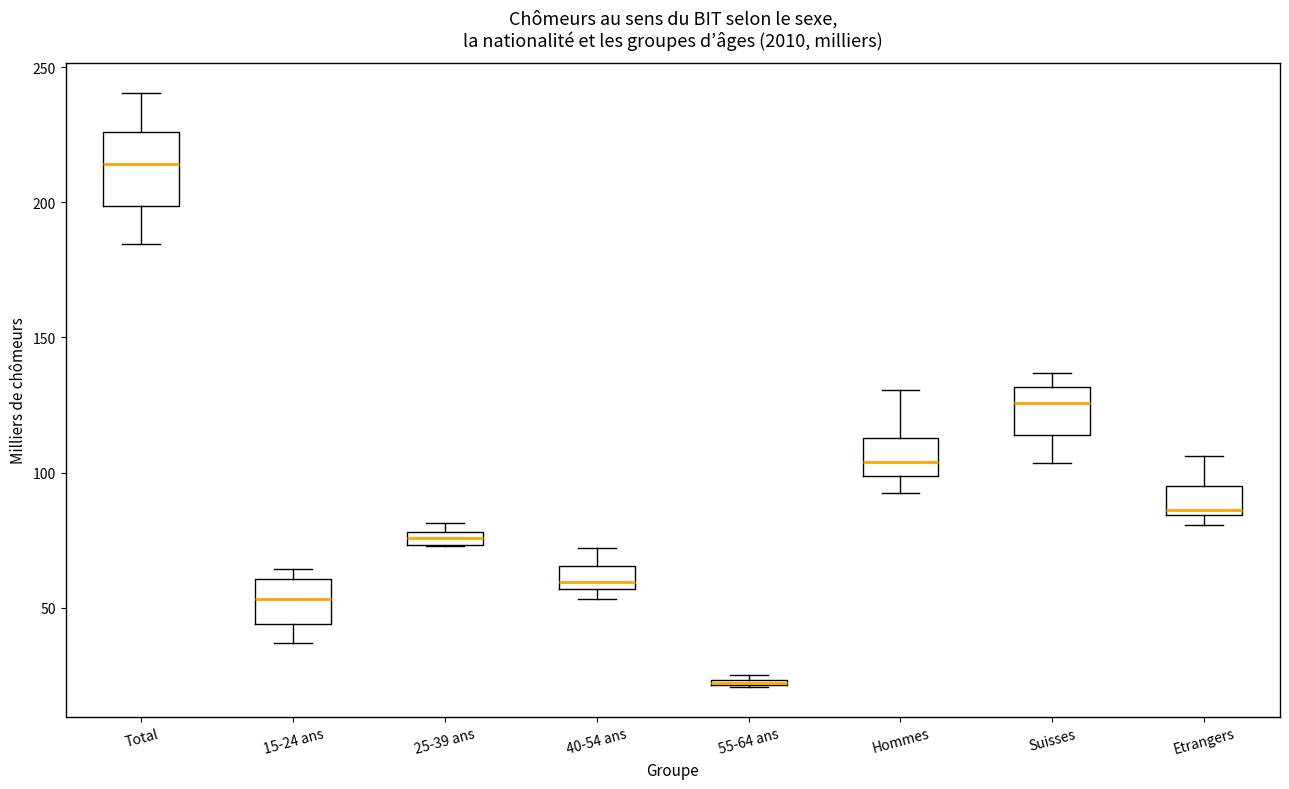

Where is the lower edge of the box for Etrangers on the y-axis? The values are not printed on the chart, so give them approximately, as read against the axis.

85